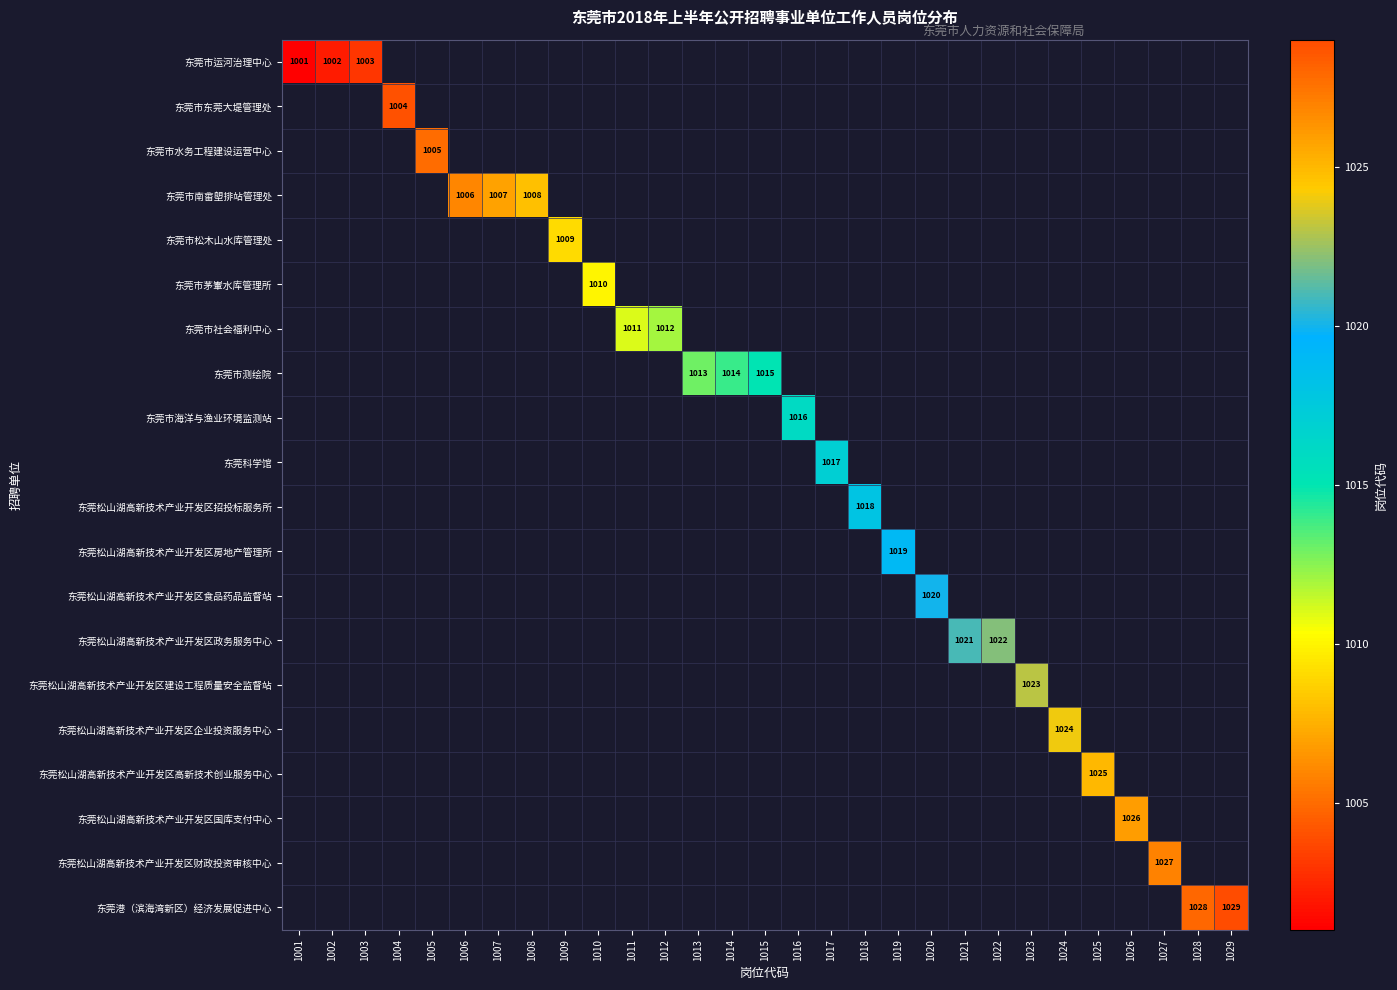

True or false: 东莞市南畬塱排站管理处 has a value of 1006.0 at 1006.

True